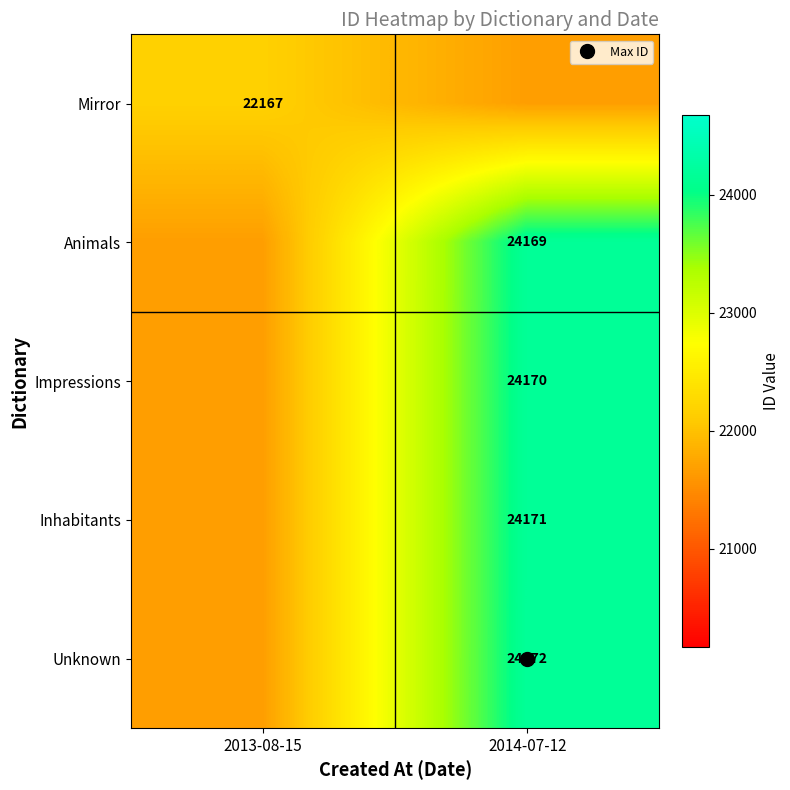

What is the minimum value for Mirror?

21667